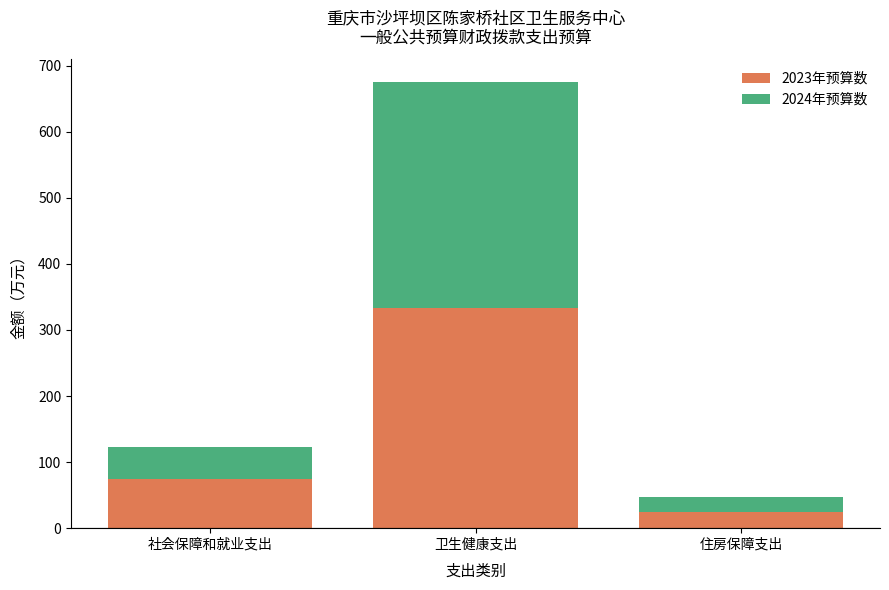

Is it true that 2023年预算数 equals 463.7 at 卫生健康支出?

False